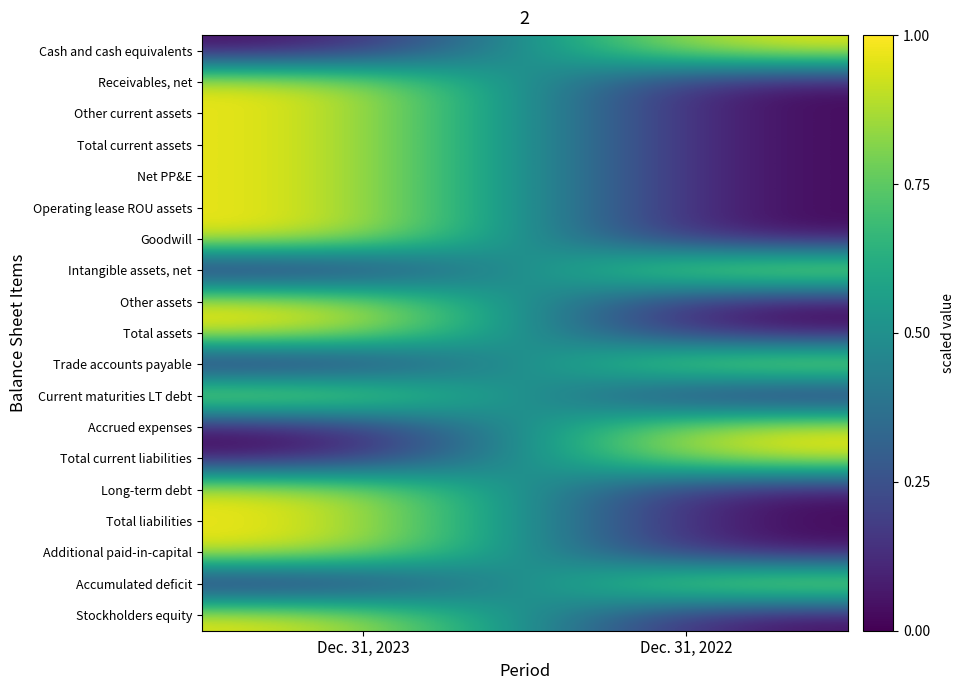

At Dec. 31, 2023, list the series in order from largest to smallest.

Receivables, net, Other current assets, Total current assets, Net PP&E, Operating lease ROU assets, Goodwill, Other assets, Total assets, Current maturities LT debt, Long-term debt, Total liabilities, Additional paid-in-capital, Stockholders equity, Cash and cash equivalents, Intangible assets, net, Trade accounts payable, Accrued expenses, Total current liabilities, Accumulated deficit